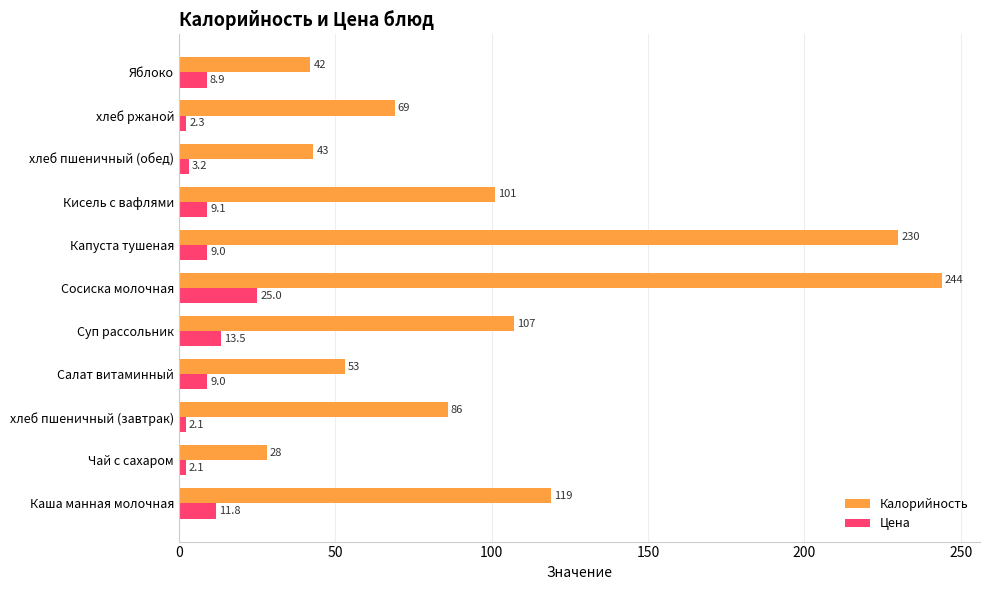

Rank the categories by Калорийность value from lowest to highest.

Чай с сахаром, Яблоко, хлеб пшеничный (обед), Салат витаминный, хлеб ржаной, хлеб пшеничный (завтрак), Кисель с вафлями, Суп рассольник, Каша манная молочная, Капуста тушеная, Сосиска молочная